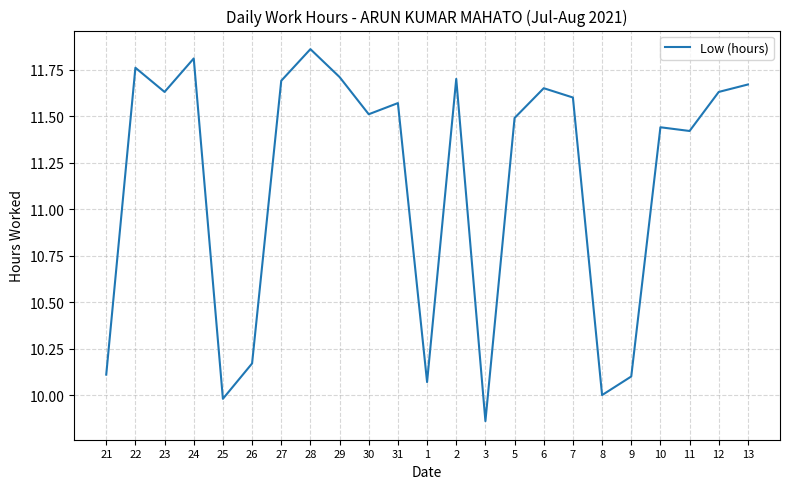

Which label corresponds to the largest value in the chart?

28